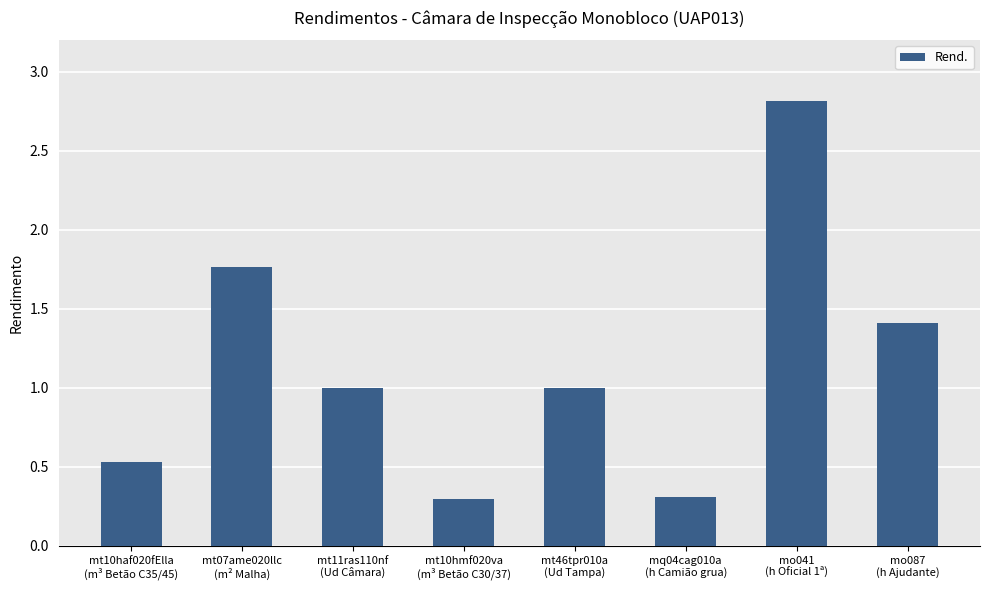

What is the difference between the values at mt10haf020fElla
(m³ Betão C35/45) and mq04cag010a
(h Camião grua)?

0.2